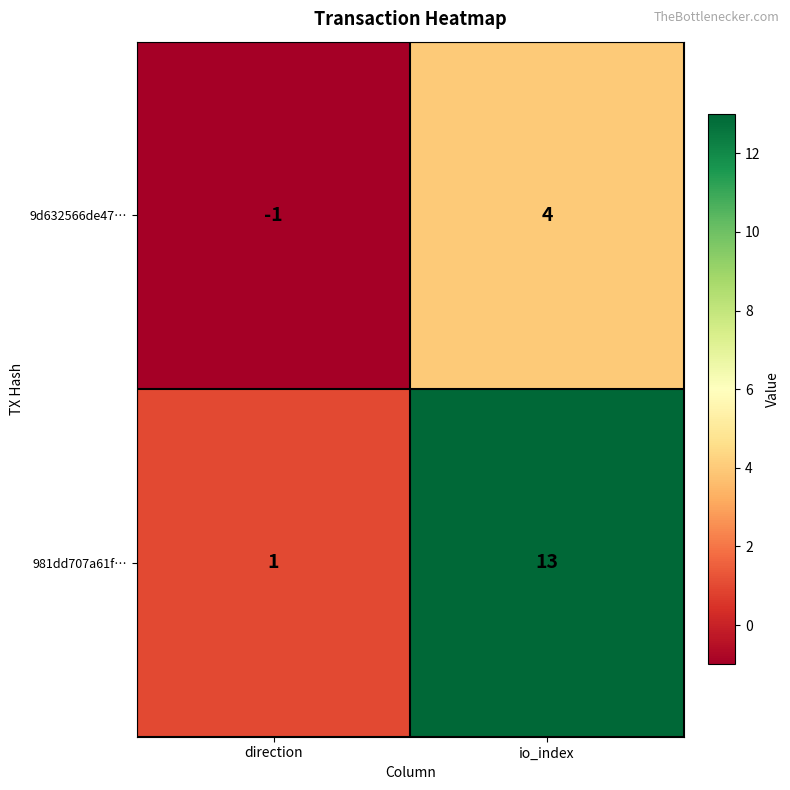

Reading left to right, what are all the values shown in this chart?

9d632566de47…: direction=-1	io_index=4
981dd707a61f…: direction=1	io_index=13